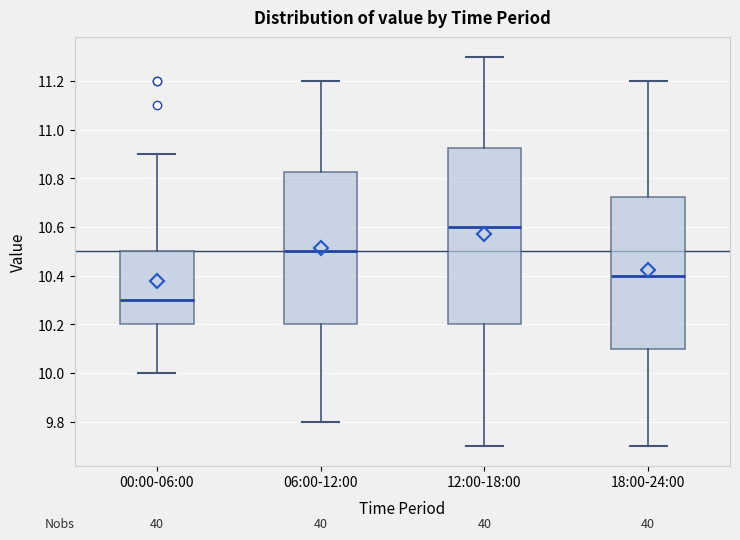

Where is the lower edge of the box for 12:00-18:00 on the y-axis? The values are not printed on the chart, so give them approximately, as read against the axis.

10.20